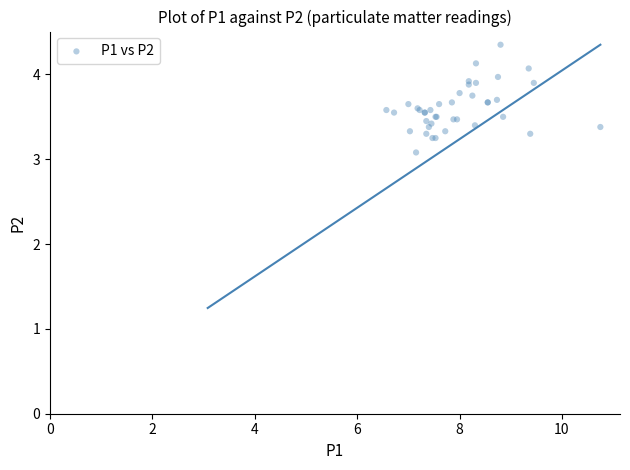

What Y value in the scatter plot is closest to 3?

3.1